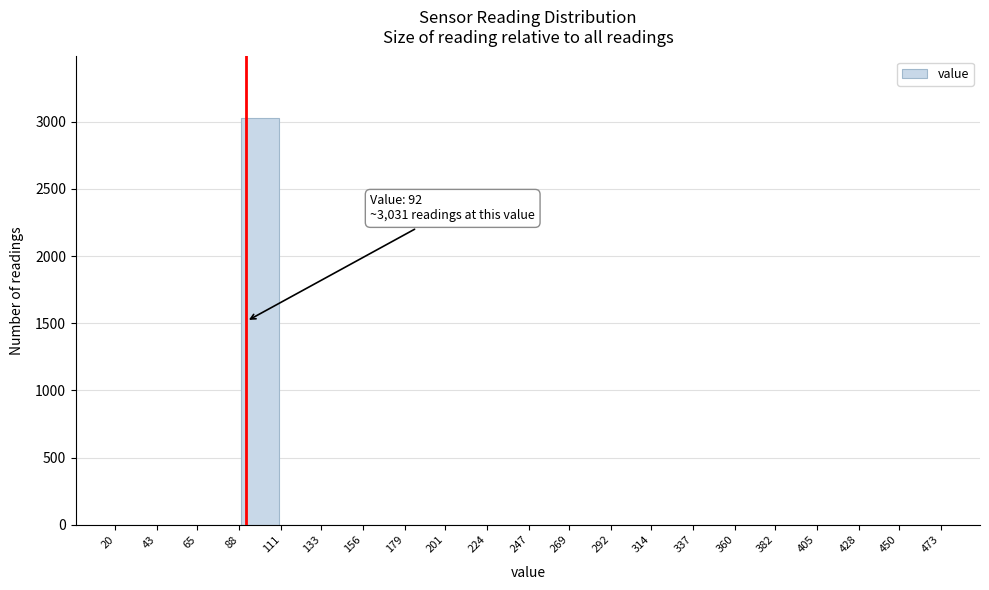

Over which range of the x-axis is the bar tallest?

88 to 111